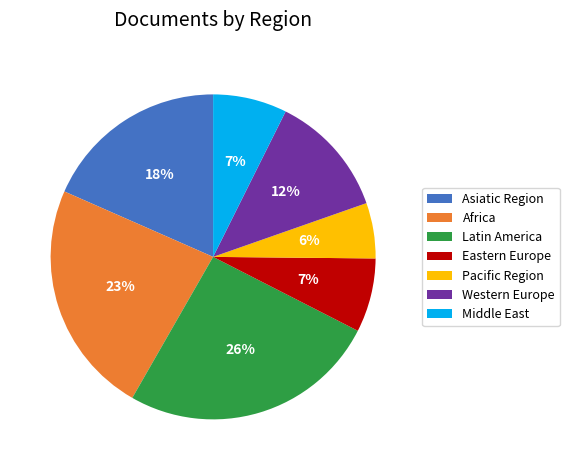

Is the sum of Latin America and Pacific Region greater than half?

No